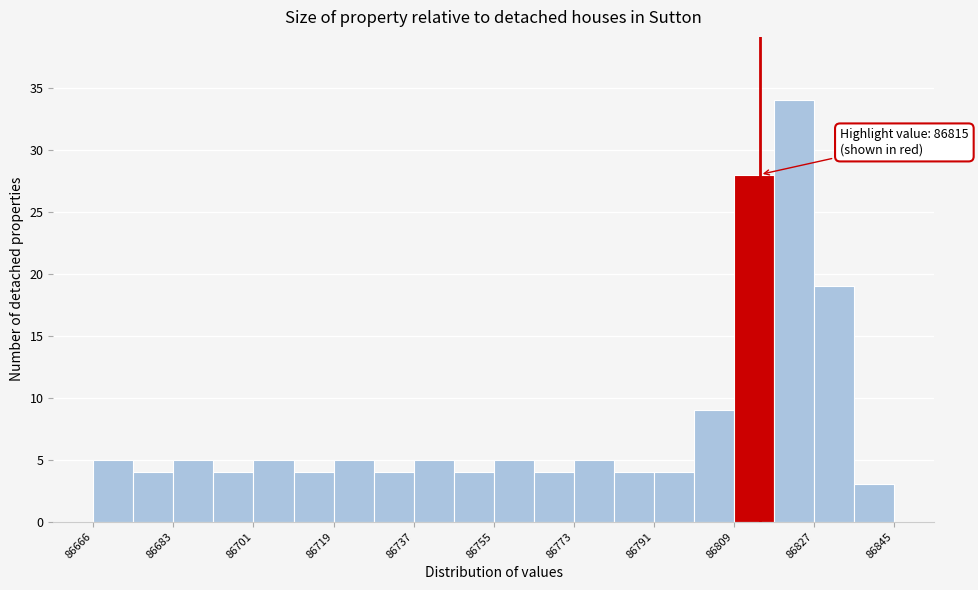

Over which range of the x-axis is the bar tallest?

86818 to 86828